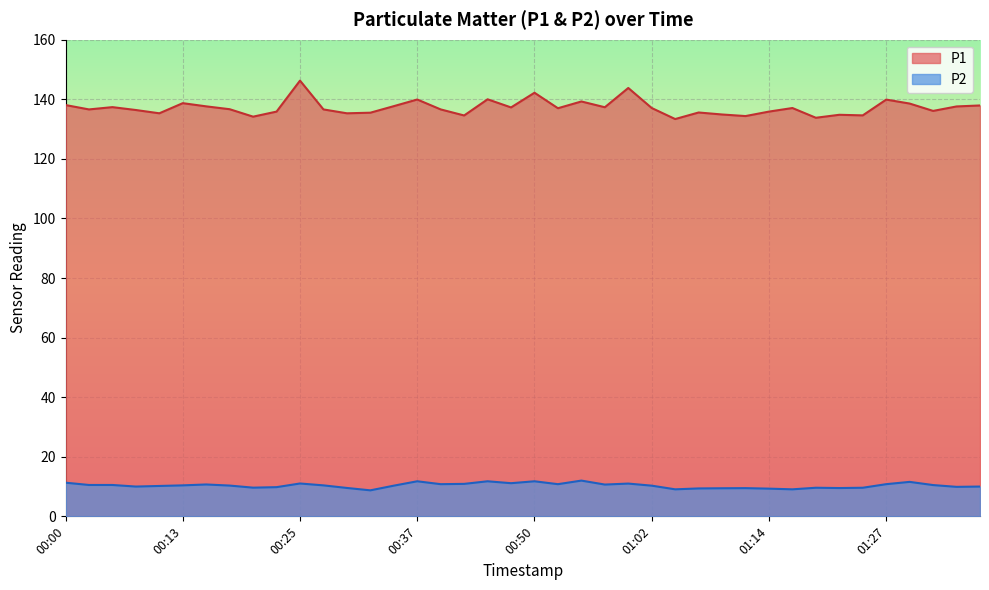

How many data points in P1 are above 137?

19